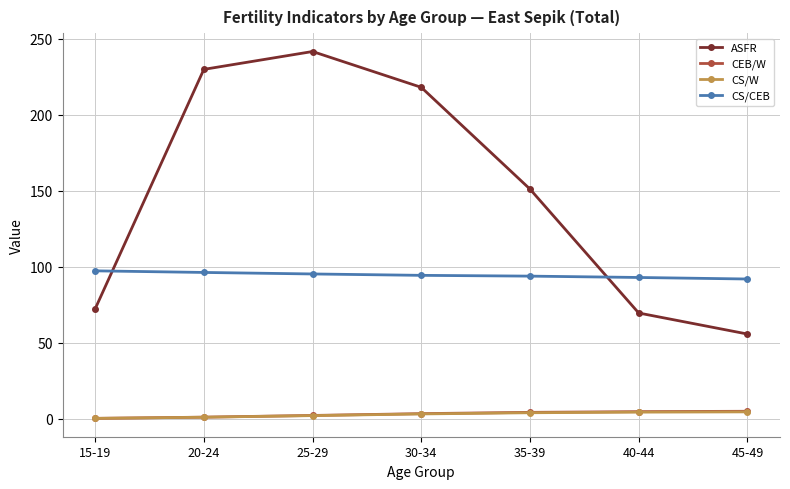

Which series has the widest spread of values?

ASFR